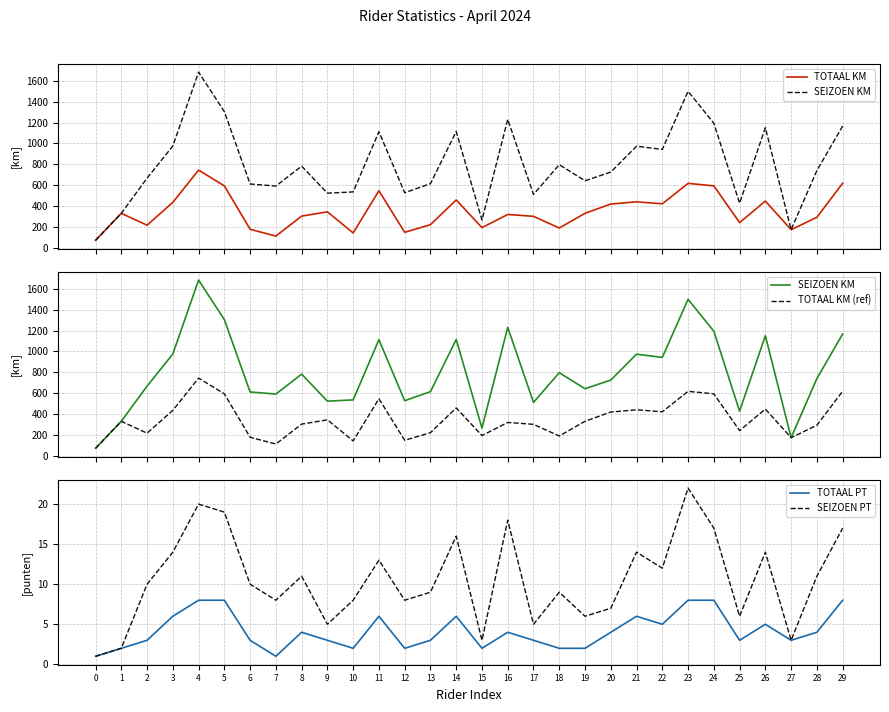

List the labels in order of SEIZOEN PT value, largest first.

23, 4, 5, 16, 24, 29, 14, 3, 21, 26, 11, 22, 8, 28, 2, 6, 13, 18, 7, 10, 12, 20, 19, 25, 9, 17, 15, 27, 1, 0